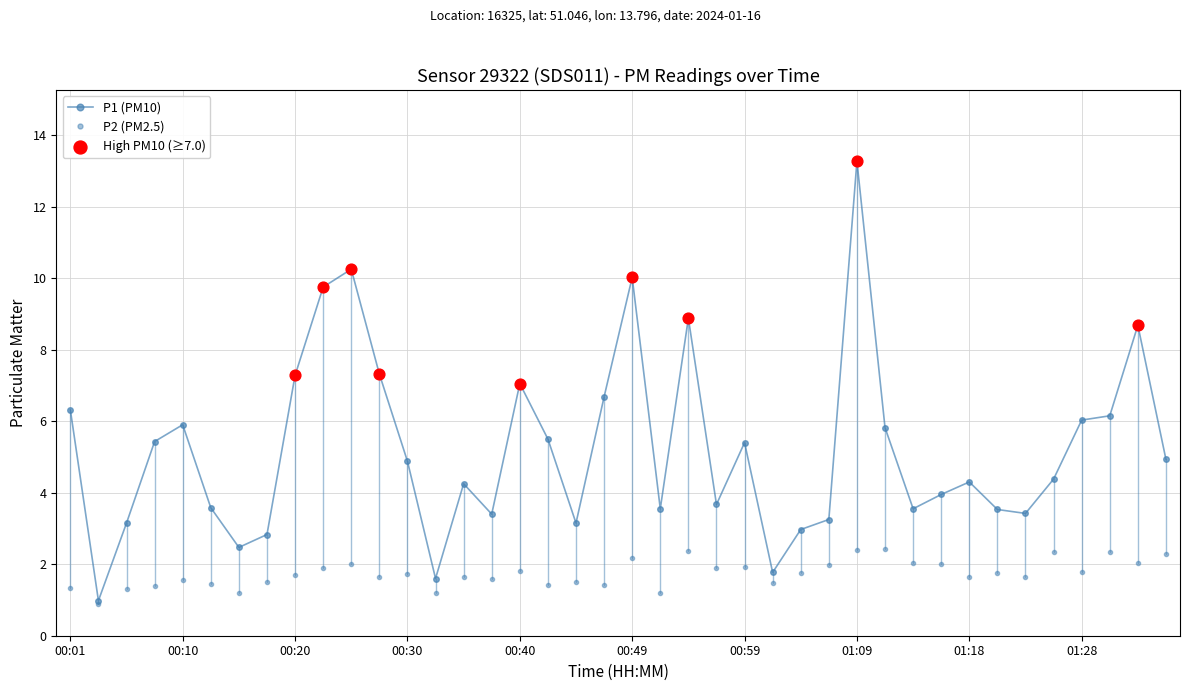

How many data points in P2 (PM2.5) are above 1?

39